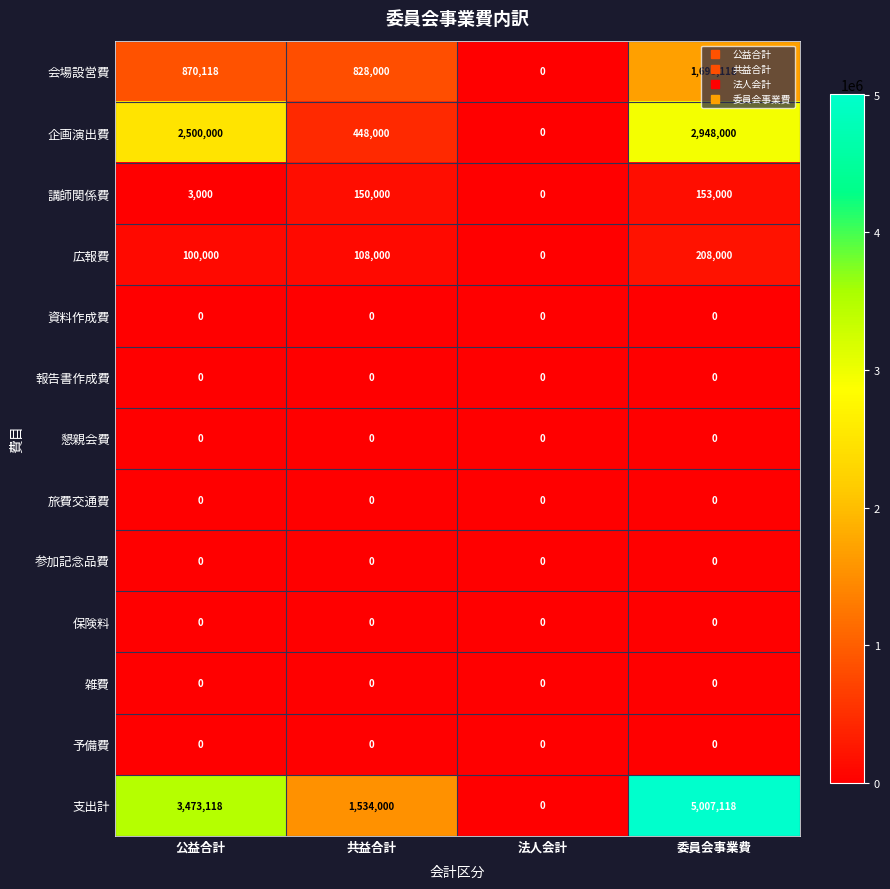

Read the 会場設営費 value at 共益合計, to the nearest 100.

828000